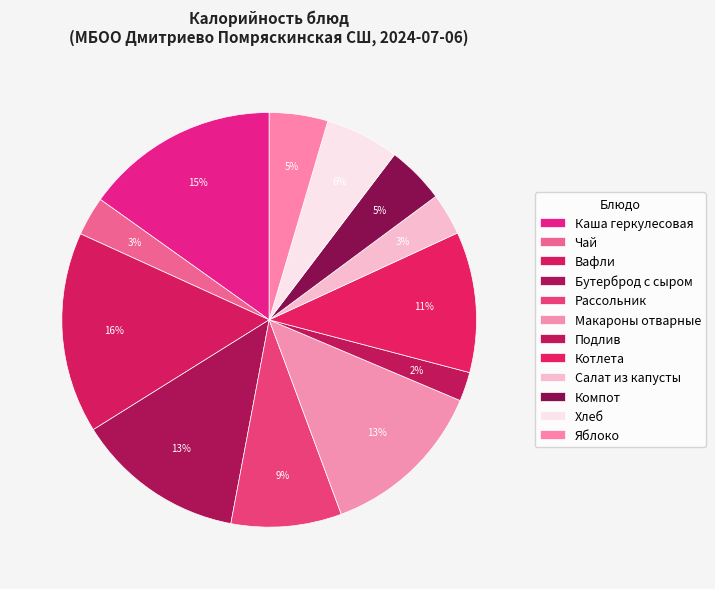

Count the number of slices in the pie.

12